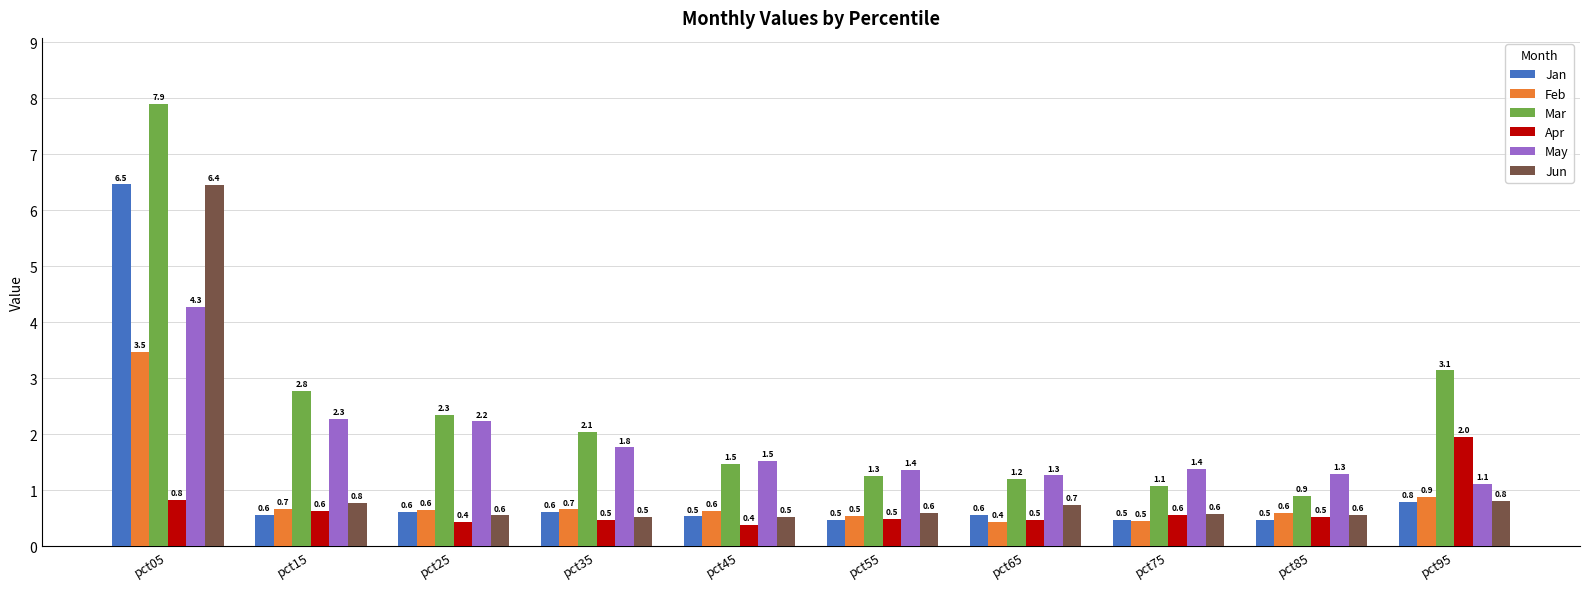

What value does the Jan series have at pct45?

0.5